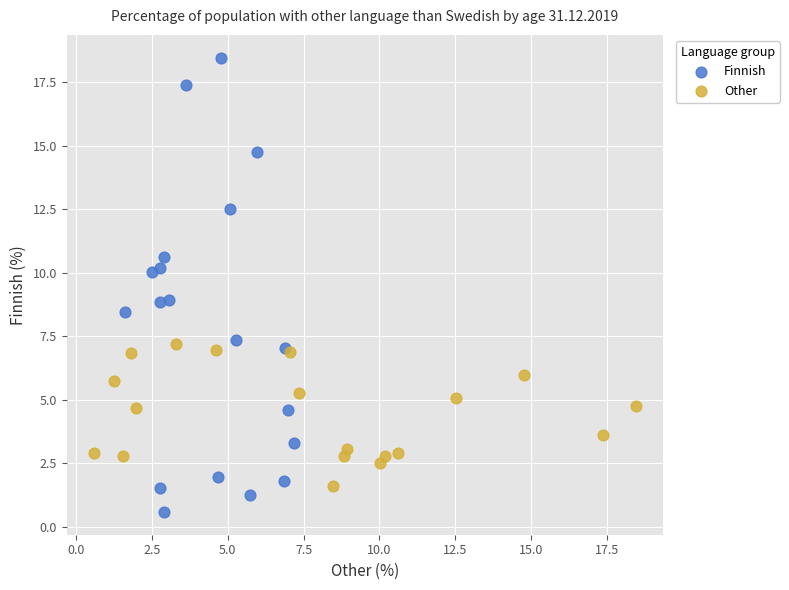

Which series reaches the minimum Y coordinate?

Finnish